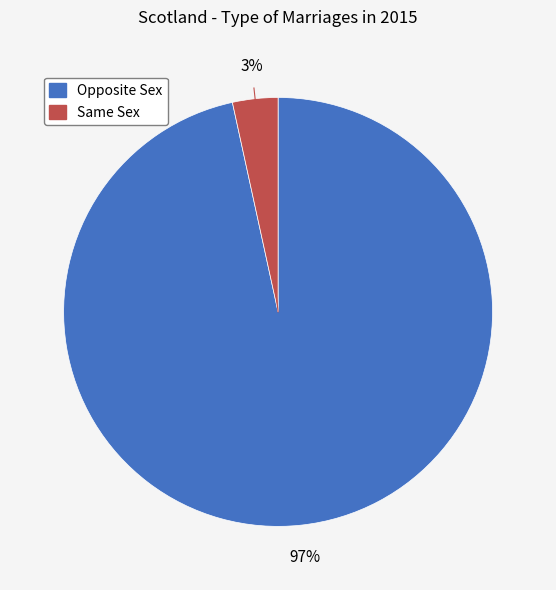

How many segments does this pie chart have?

2